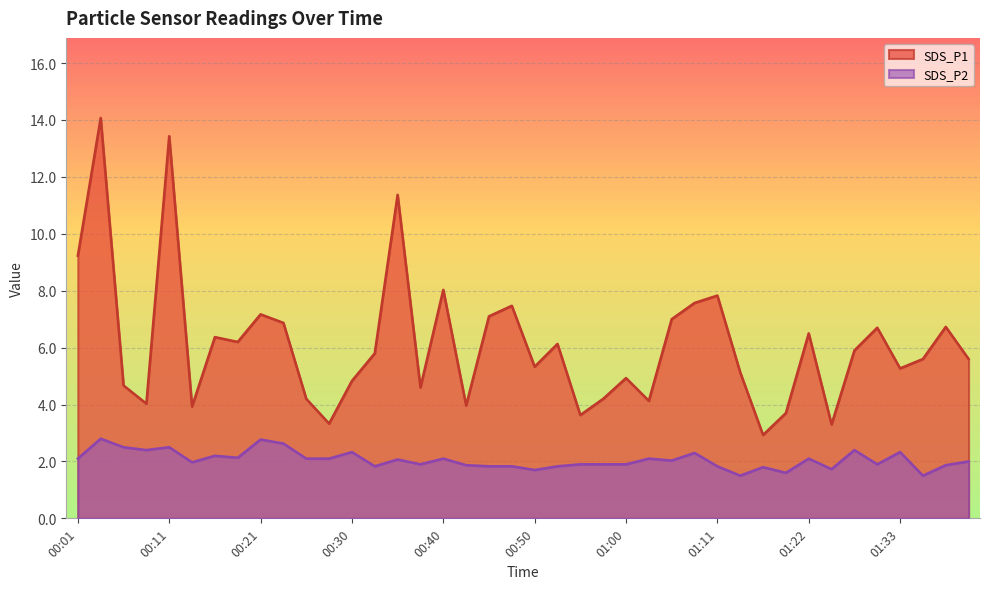

What is the label of the 5th point from the left?

00:11